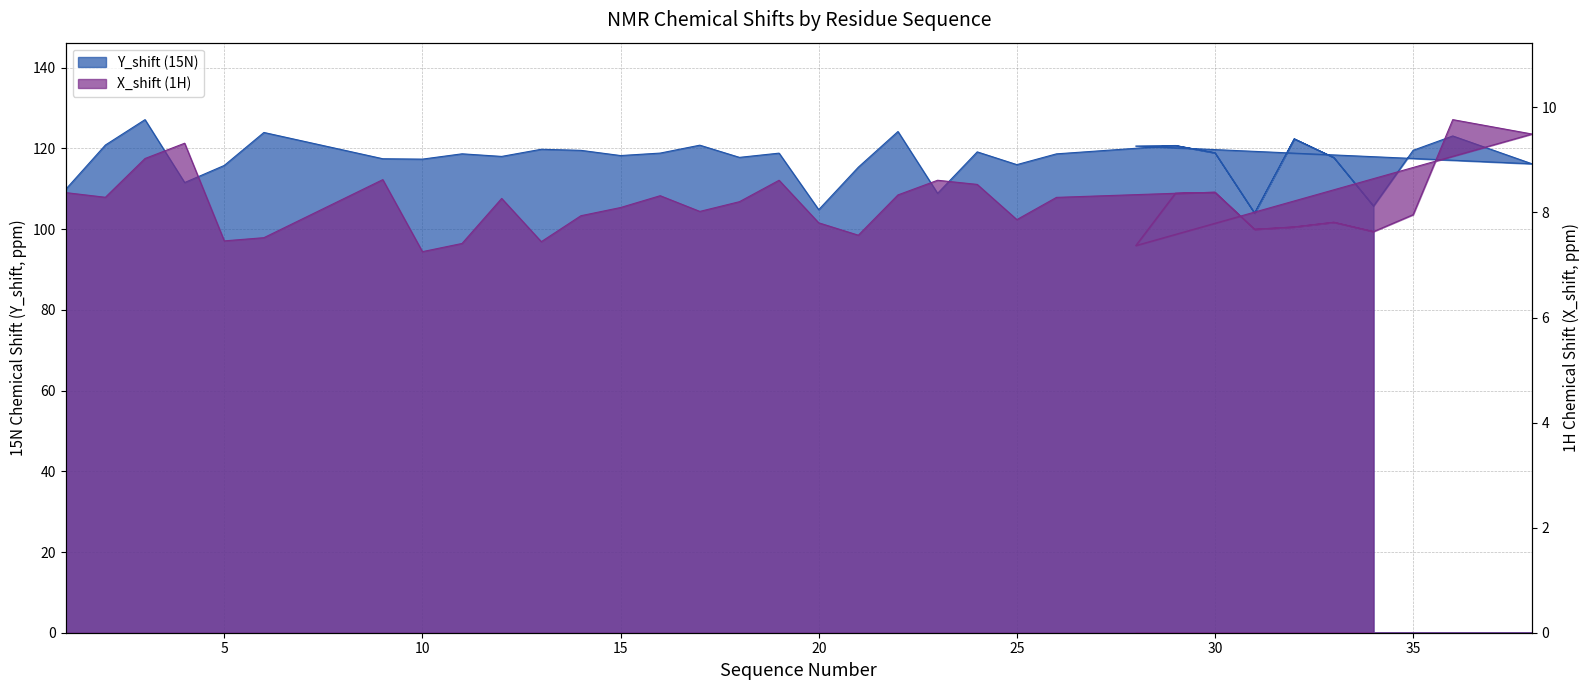

Where is Y_shift nearest to the value 115?

21